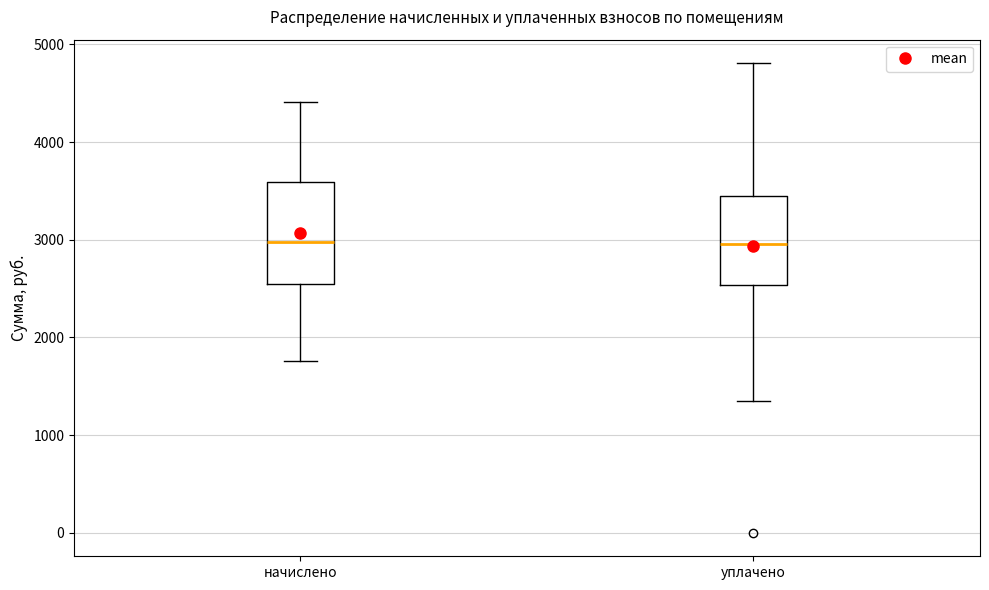

Where does the upper whisker of the box for начислено end on the y-axis? The values are not printed on the chart, so give them approximately, as read against the axis.

4400